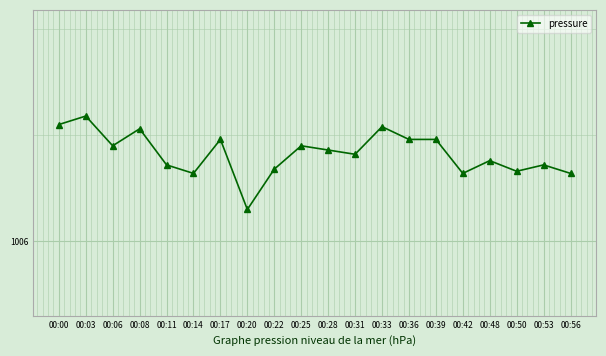

Where is the first local minimum?

00:06